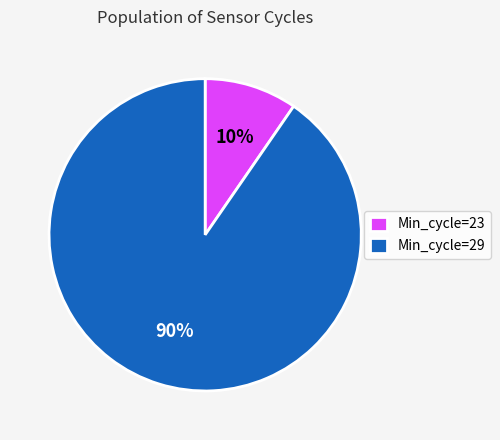

Is it true that Min_cycle=23 is 1% of the pie?

False